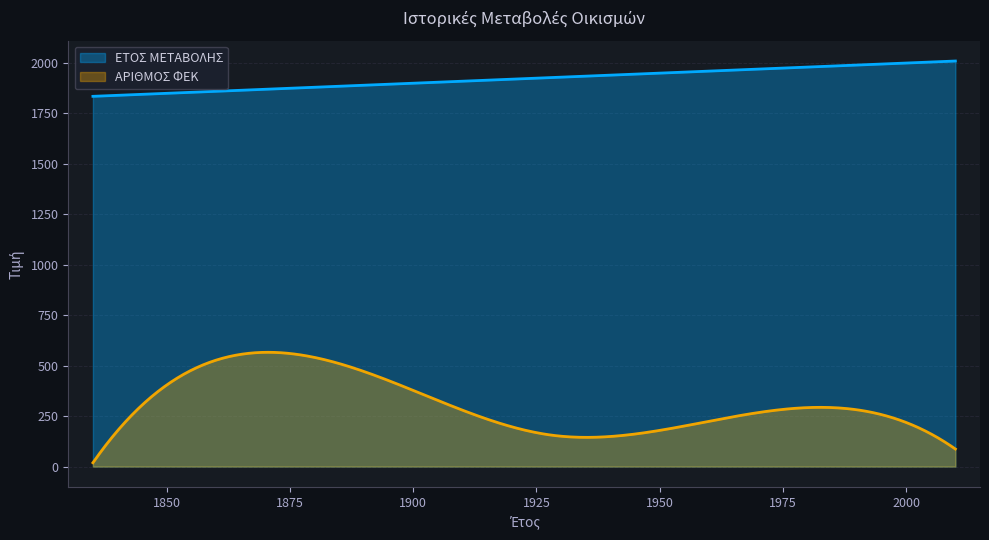

What is the minimum value for ΕΤΟΣ ΜΕΤΑΒΟΛΗΣ?

1835.0